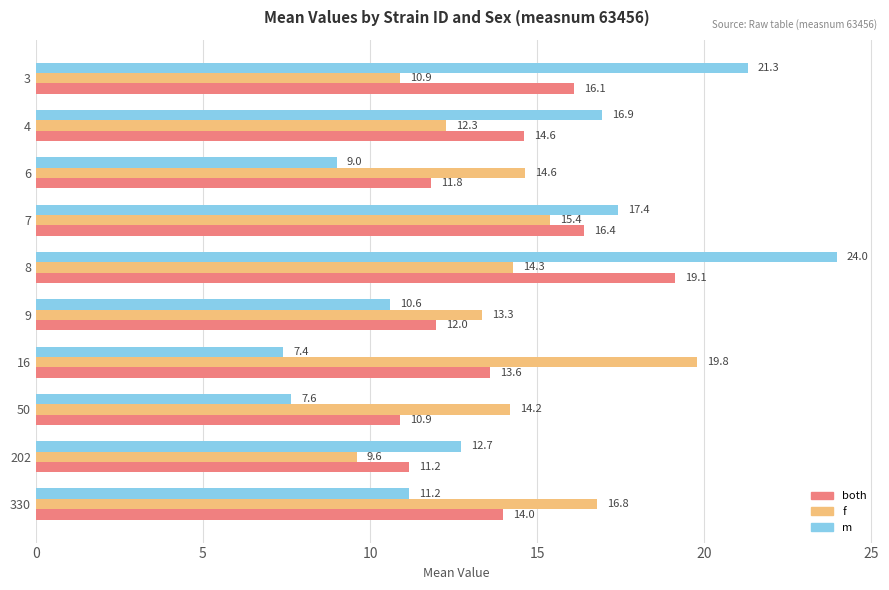

Is the value of f at 50 greater than the value of both at 202?

Yes